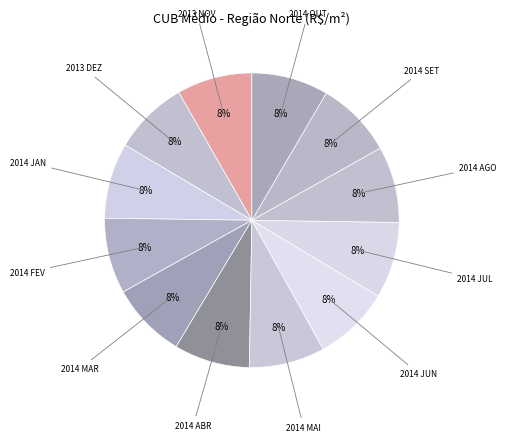

What is the smallest slice in the pie chart?

2013 DEZ